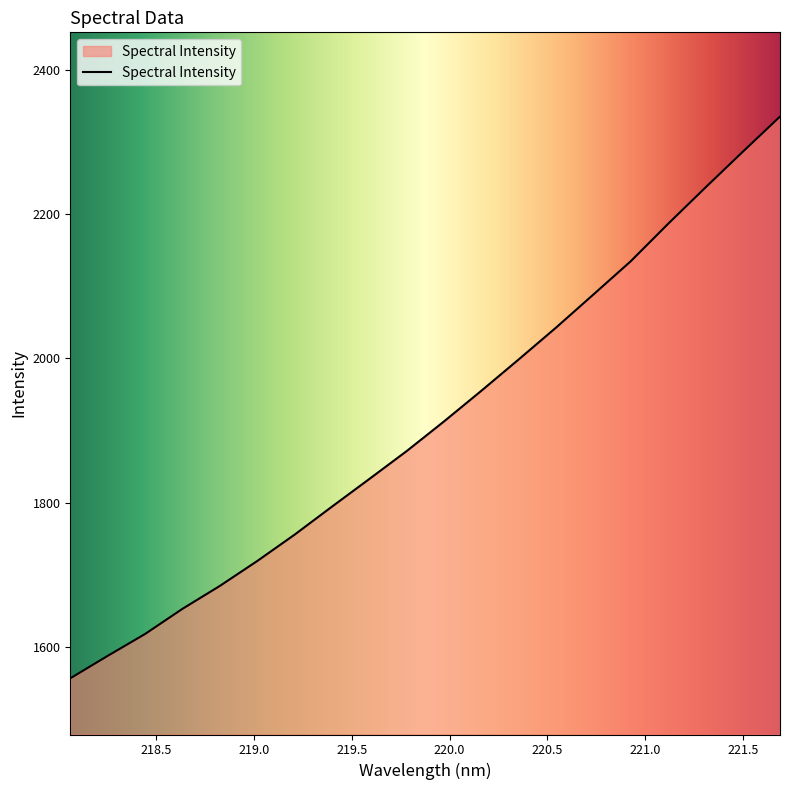

What is the maximum value shown in the chart?

2334.8